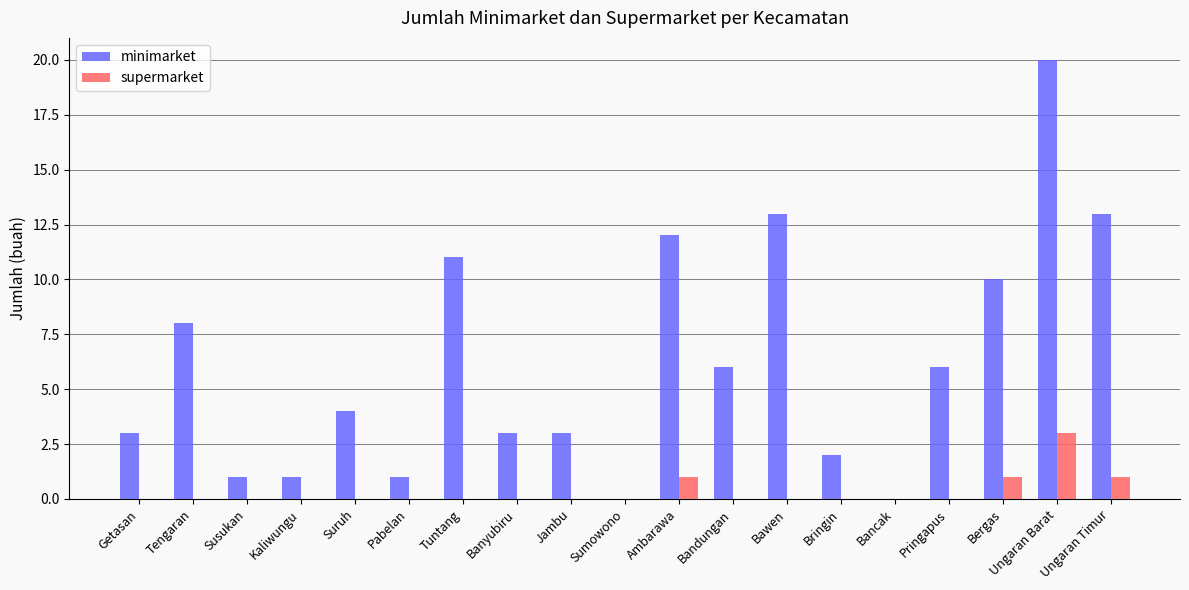

At which category is the sum across all series the highest?

Ungaran Barat